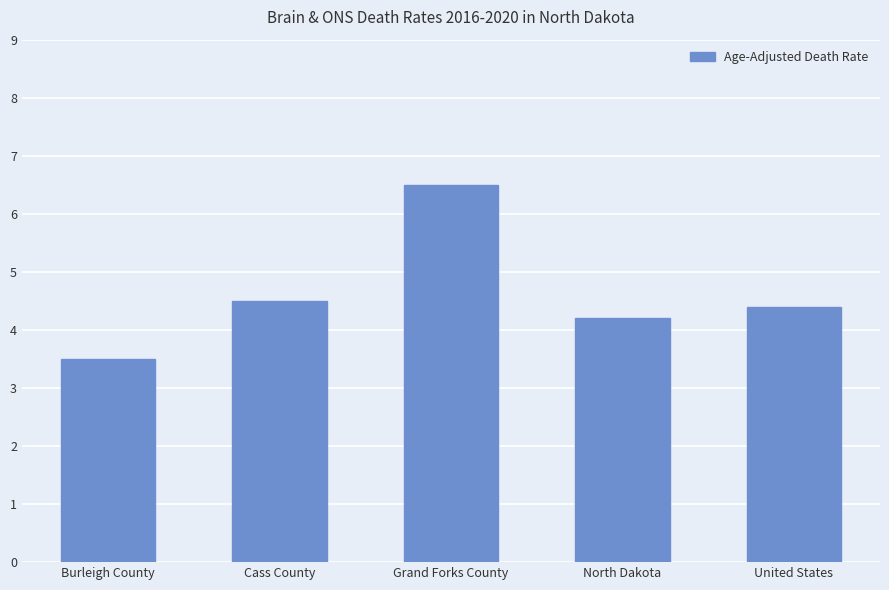

Reading left to right, what are all the values shown in this chart?

3.5	4.5	6.5	4.2	4.4